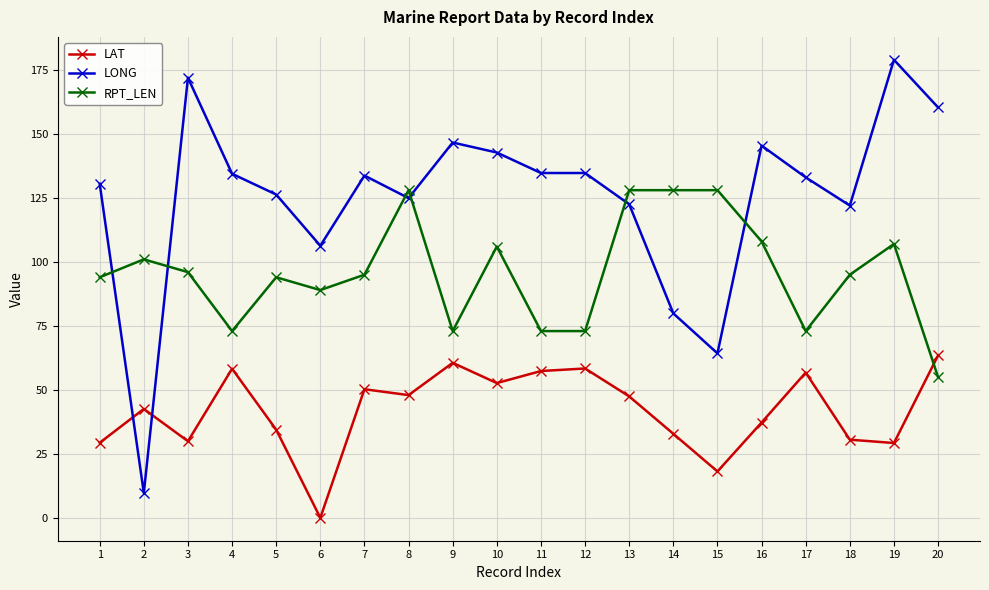

At which category is the sum across all series the highest?

19